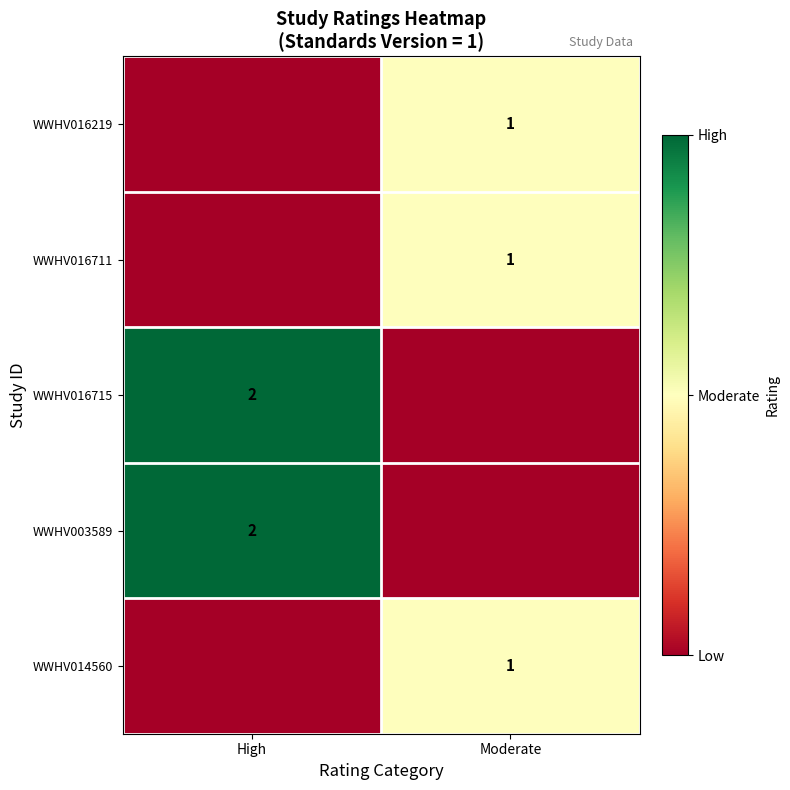

Is it true that WWHV016715 equals 2 at High?

True